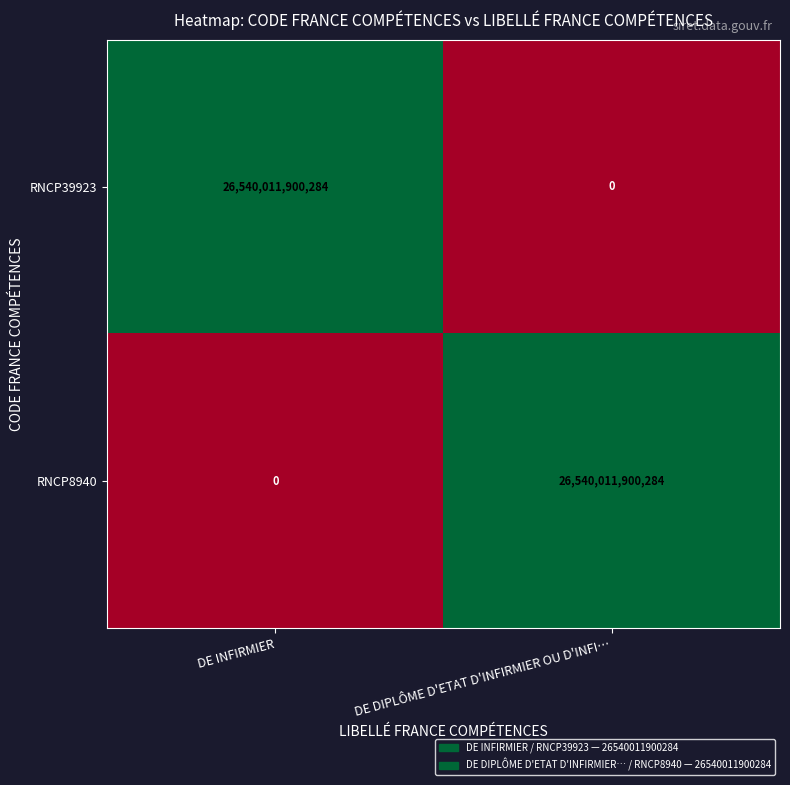

What is the difference between the RNCP39923 values at DE INFIRMIER and DE DIPLÔME D'ETAT D'INFIRMIER OU D'INFI…?

26540011900284